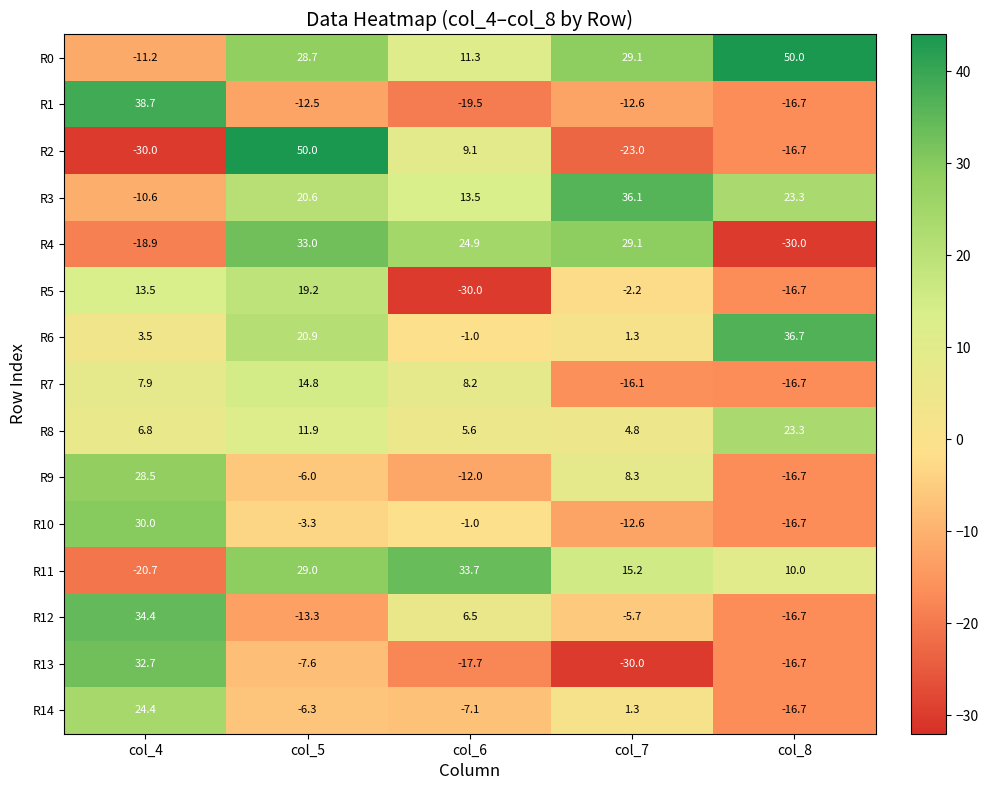

Is the value of R8 at col_5 greater than the value of R0 at col_5?

No